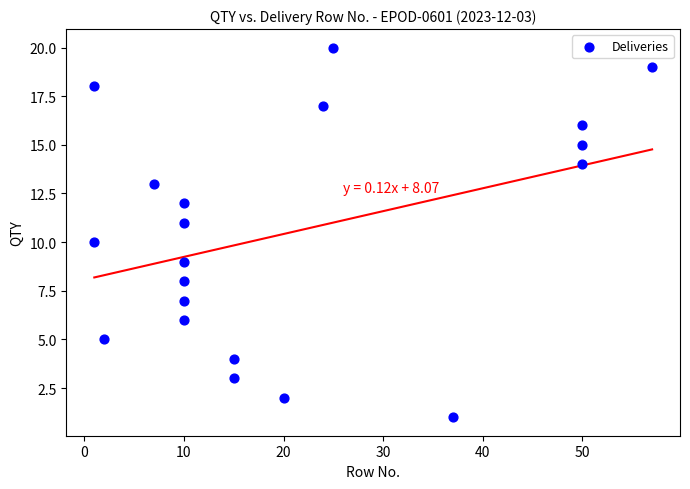

What is the range of X values (max minus min)?

56